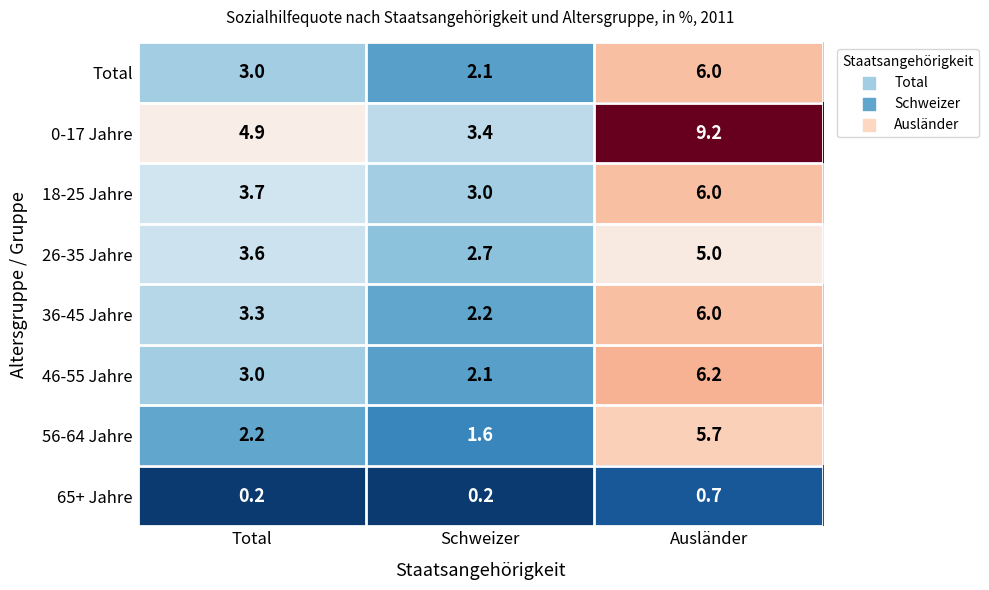

Which series has the largest total across all categories?

0-17 Jahre